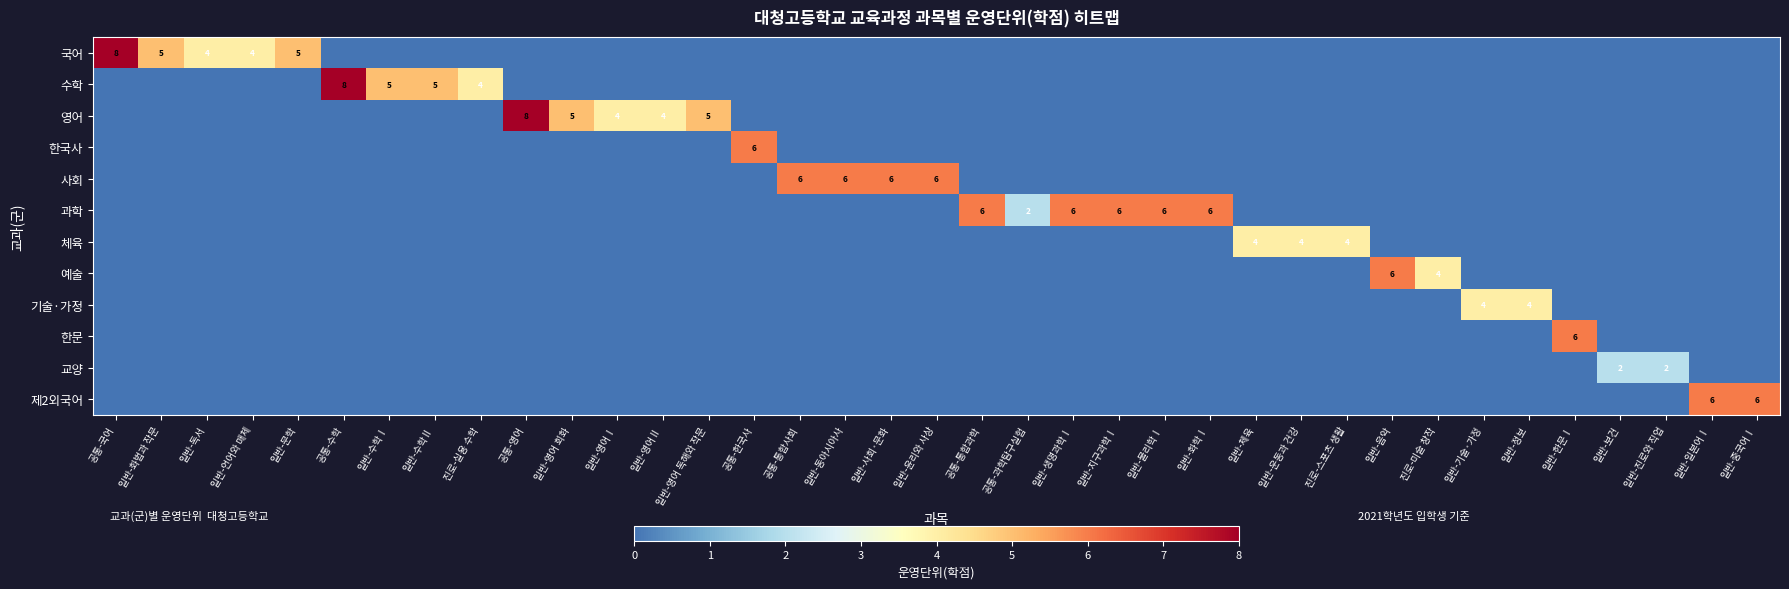

What is the total value across all series at 진로-스포츠 생활?

4